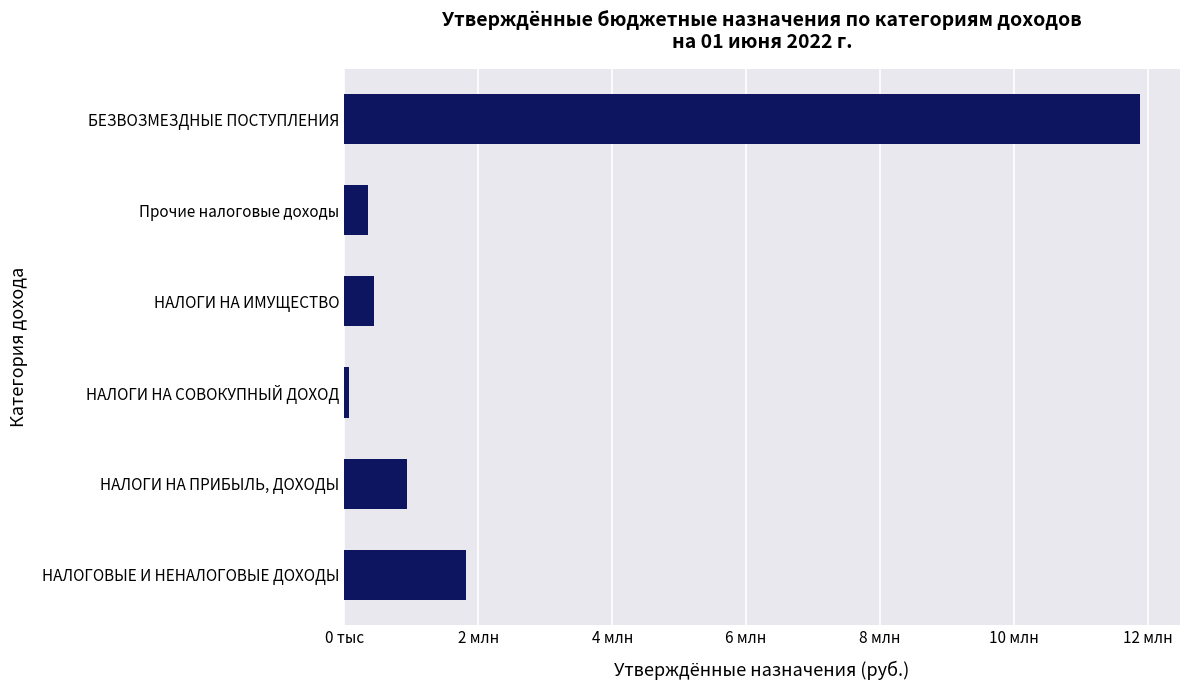

Rank the categories by value from highest to lowest.

БЕЗВОЗМЕЗДНЫЕ ПОСТУПЛЕНИЯ, НАЛОГОВЫЕ И НЕНАЛОГОВЫЕ ДОХОДЫ, НАЛОГИ НА ПРИБЫЛЬ, ДОХОДЫ, НАЛОГИ НА ИМУЩЕСТВО, Прочие налоговые доходы, НАЛОГИ НА СОВОКУПНЫЙ ДОХОД